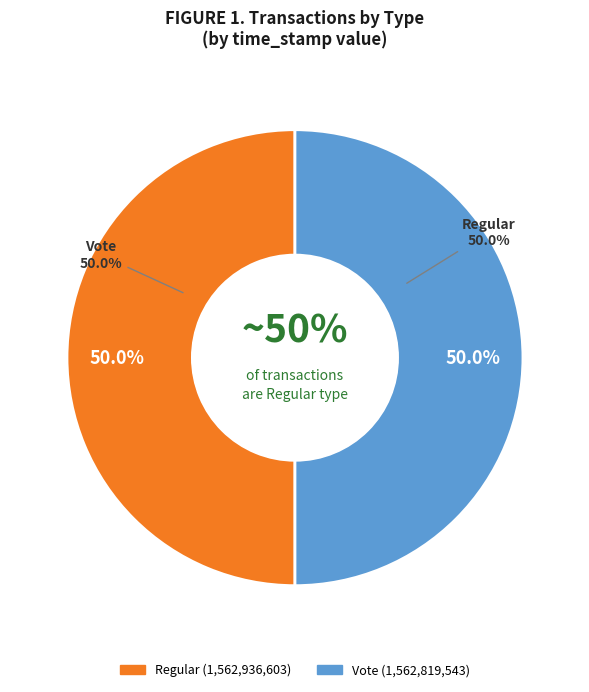

Which slice represents more than half of the pie?

Regular